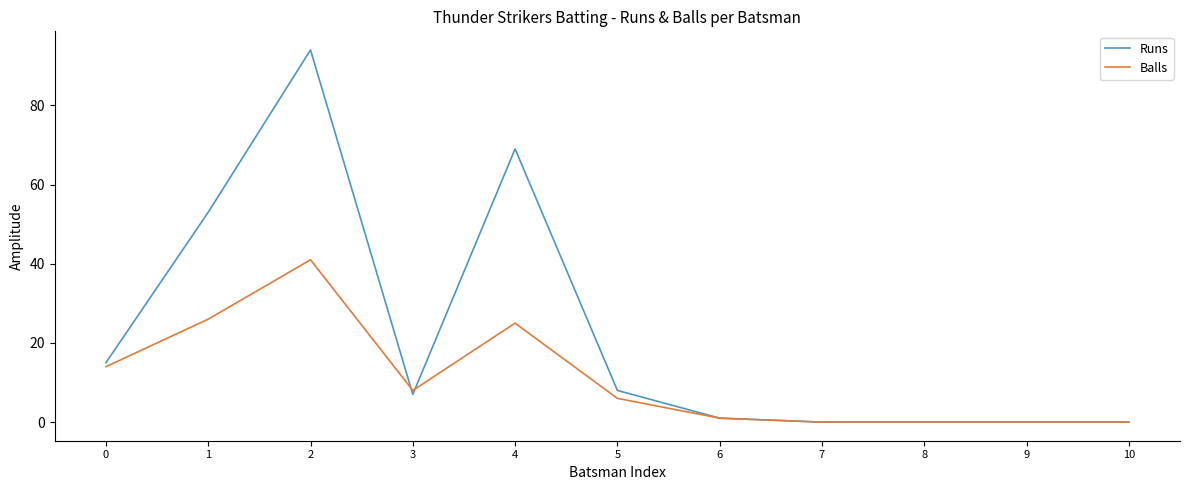

What is the sum of the Runs values at 6 and 0?

16